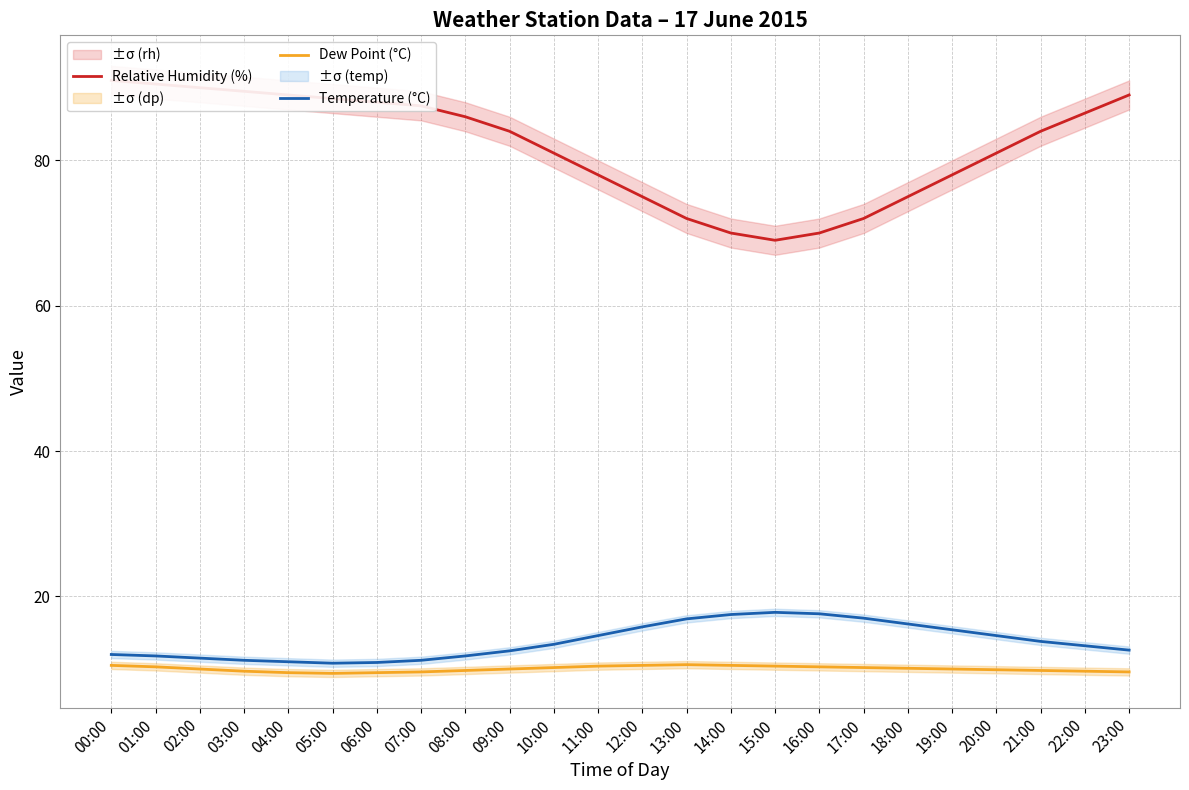

At 21:00, list the series in order from smallest to largest.

Dew Point (°C), Temperature (°C), Relative Humidity (%)